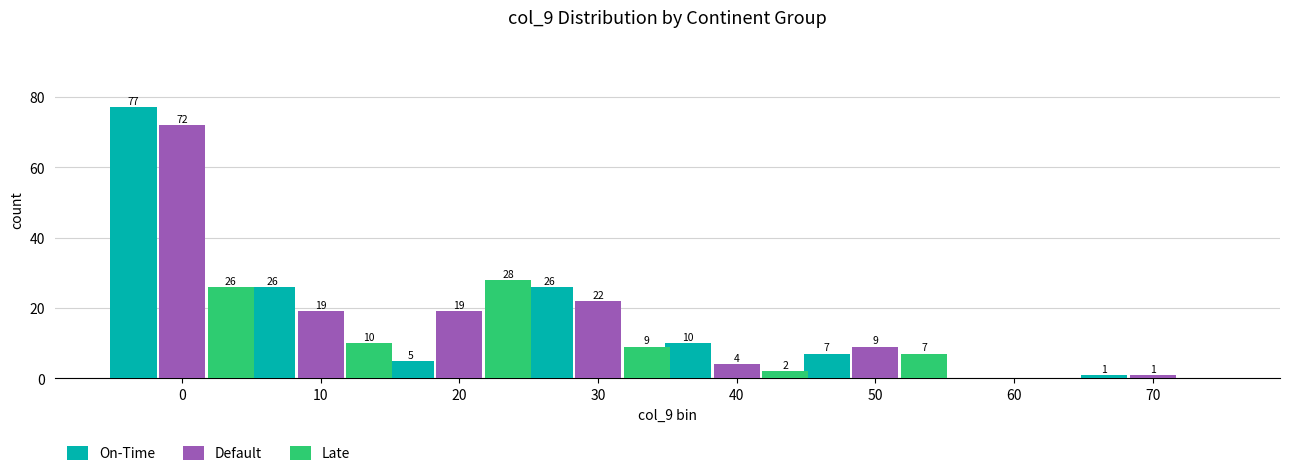

Reading left to right, extract all data points from this chart.

On-Time: 0=77	10=26	20=5	30=26	40=10	50=7	60=0	70=1
Default: 0=72	10=19	20=19	30=22	40=4	50=9	60=0	70=1
Late: 0=26	10=10	20=28	30=9	40=2	50=7	60=0	70=0